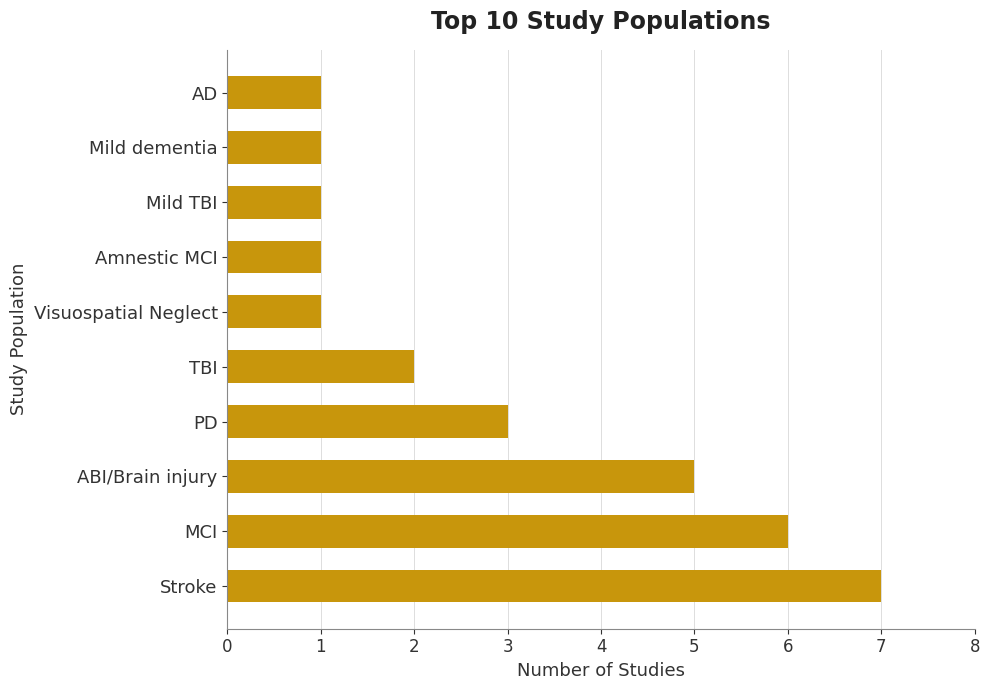

What is the change in value from ABI/Brain injury to TBI?

-3